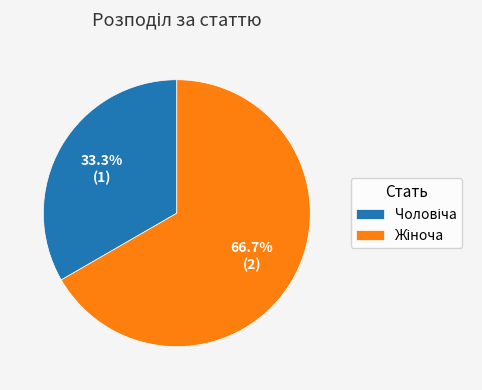

Is there a majority slice in this chart?

Yes